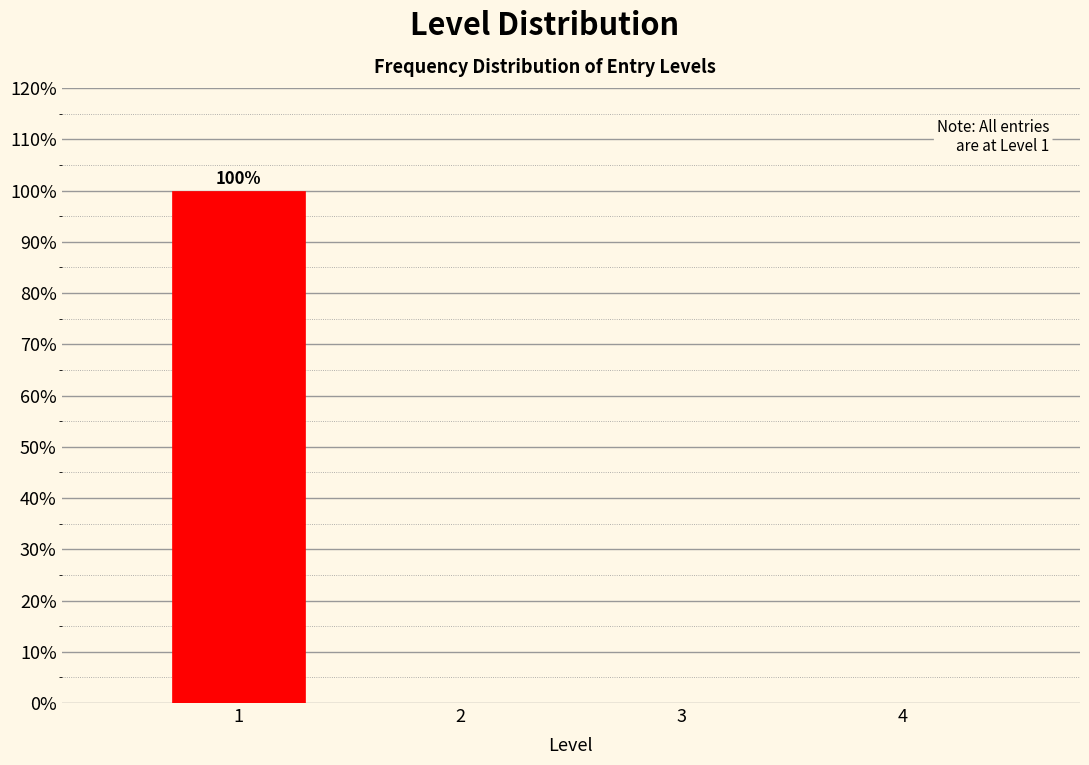

Reading left to right, extract all data points from this chart.

1=100	2=0	3=0	4=0